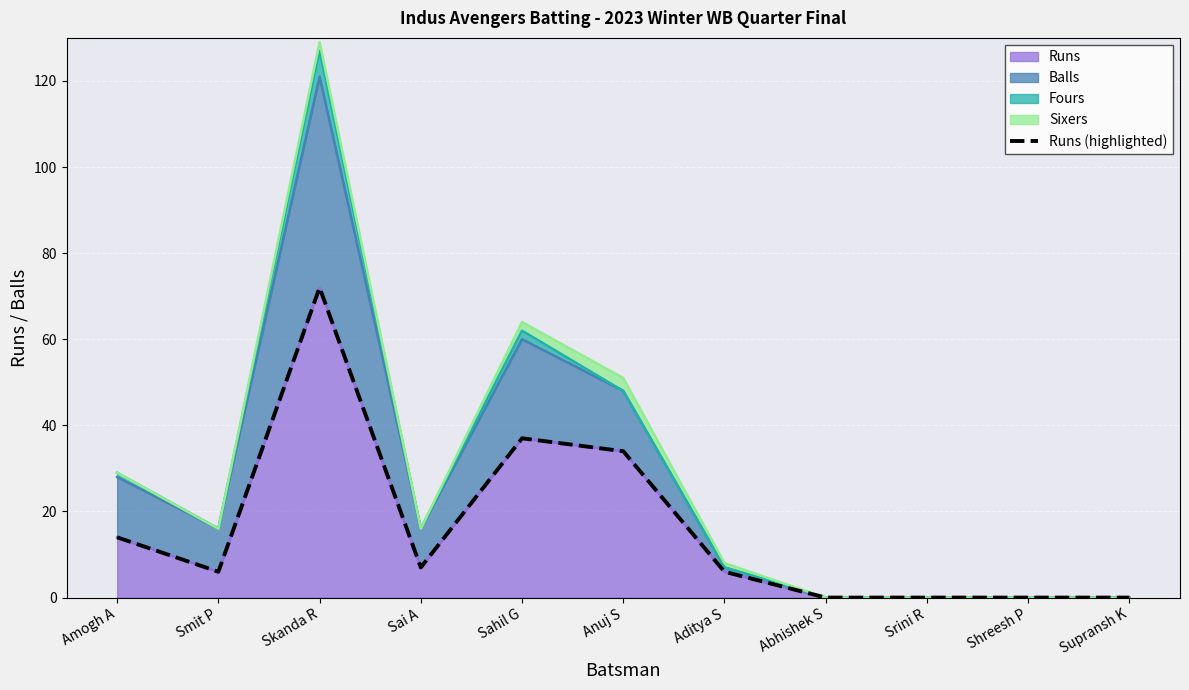

What is the label of the 7th point from the right?

Sahil G